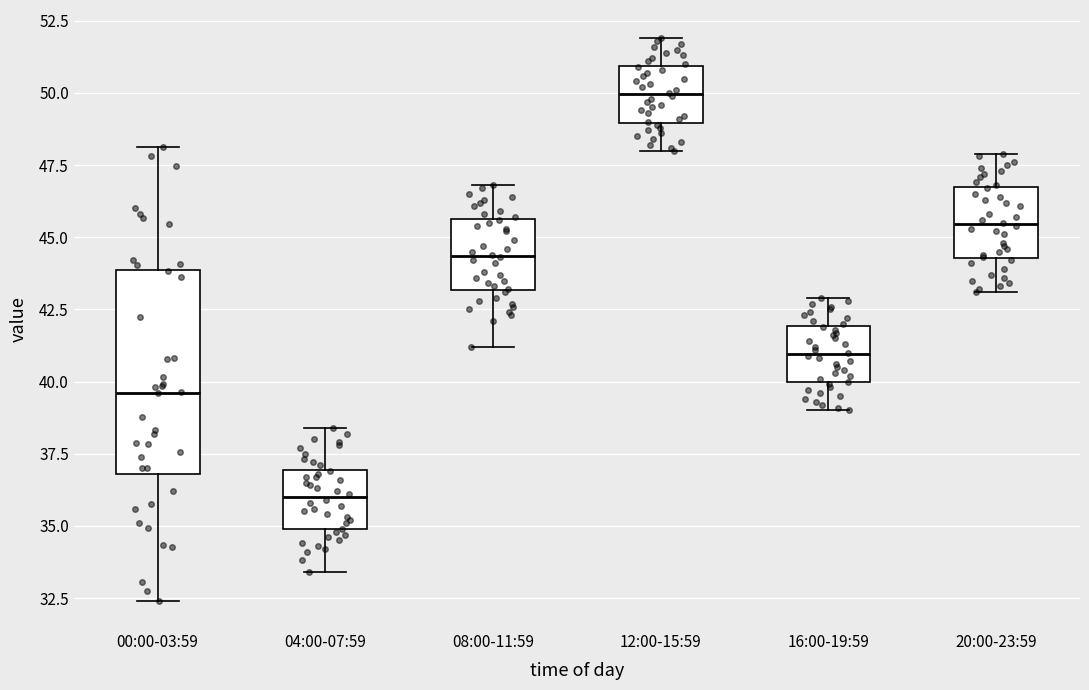

Where is the upper edge of the box for 16:00-19:59 on the y-axis? The values are not printed on the chart, so give them approximately, as read against the axis.

42.0